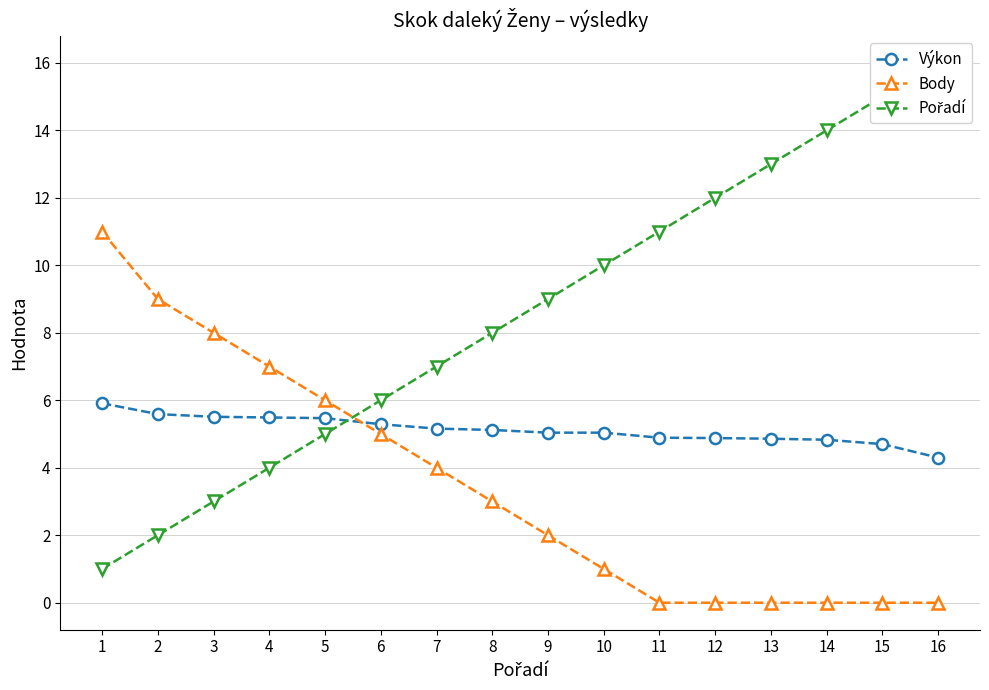

Is it true that Pořadí equals 6.0 at 6?

True